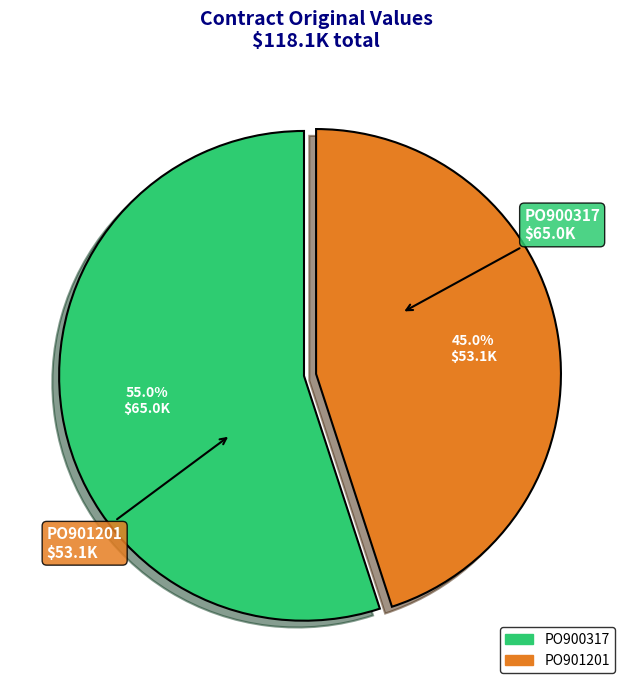

True or false: PO900317 accounts for 55% of the total.

True